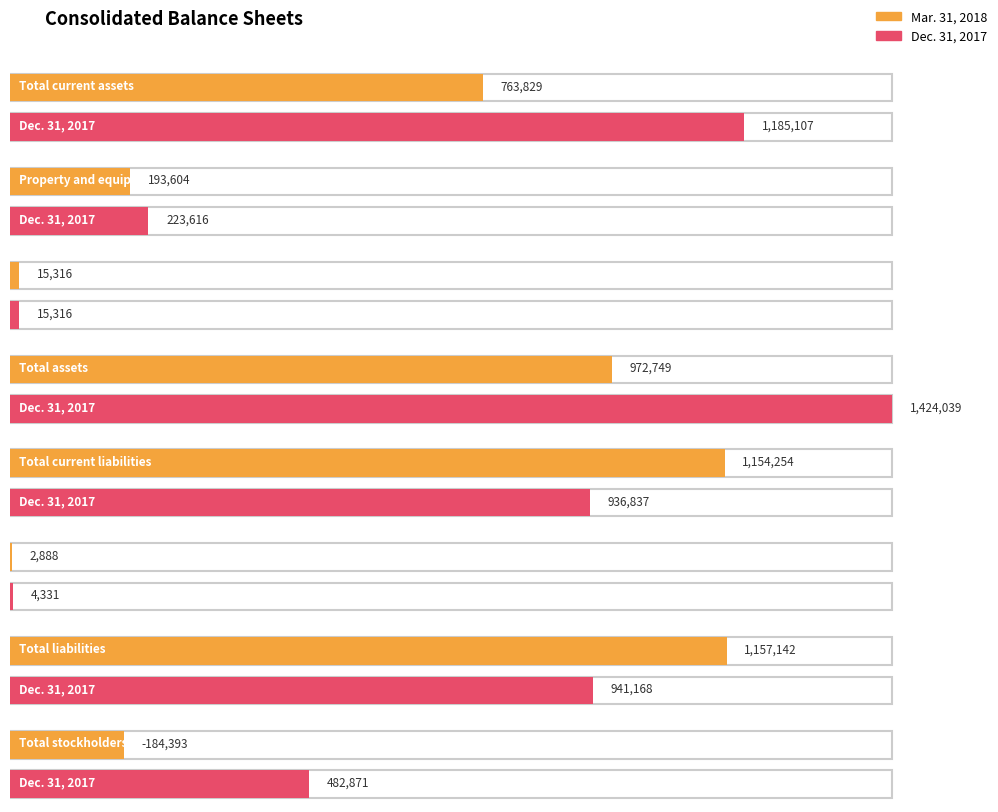

List the labels in order of Mar. 31, 2018 value, smallest first.

Total stockholders equity (deficit), Other liabilities, Deferred costs and other assets, Property and equipment, net, Total current assets, Total assets, Total current liabilities, Total liabilities